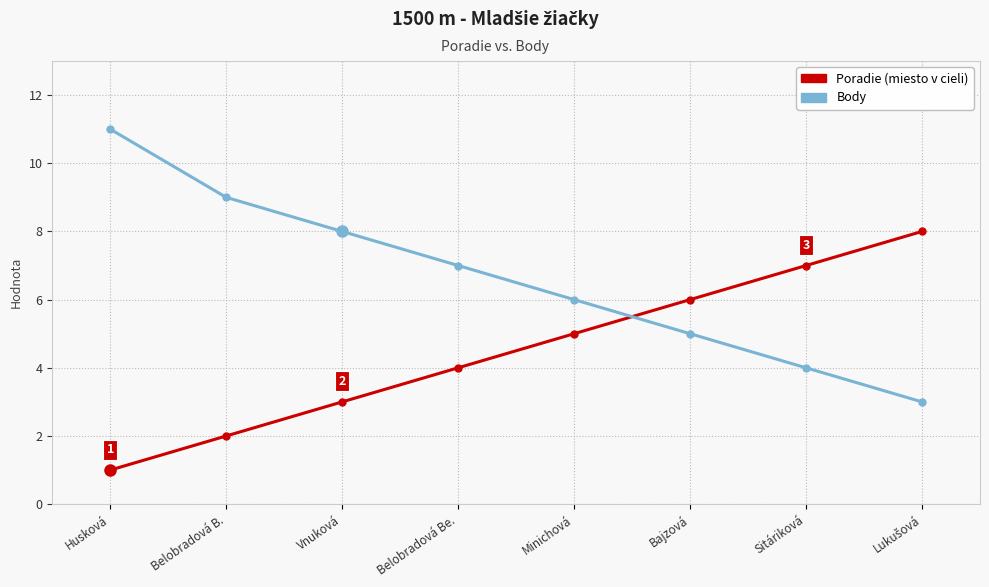

Reading right to left, what are all the values shown in this chart?

Poradie: 8	7	6	5	4	3	2	1
Body: 3	4	5	6	7	8	9	11